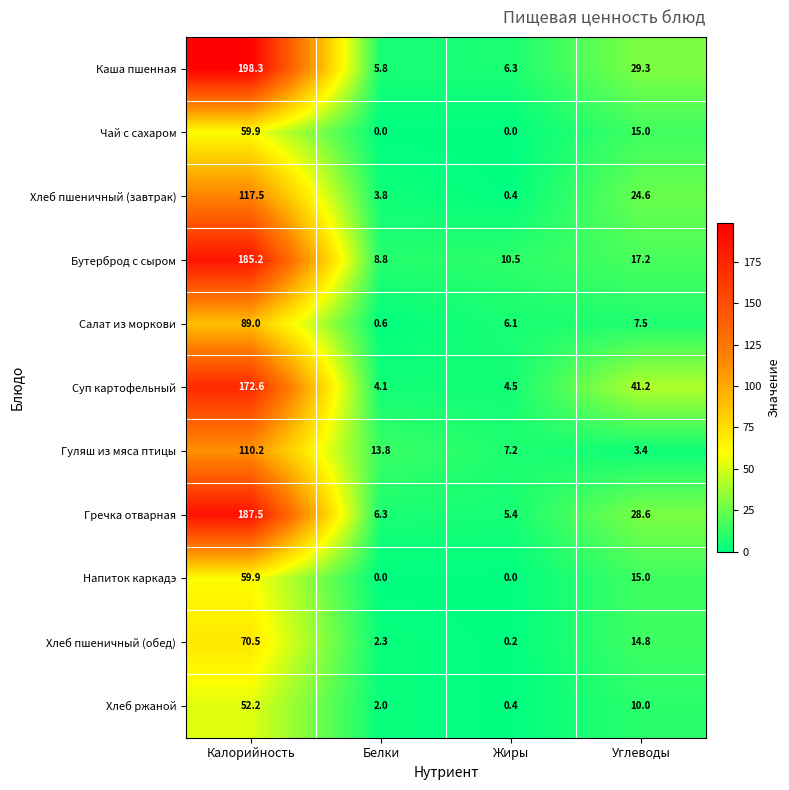

At which label is Гречка отварная closest to 96?

Углеводы